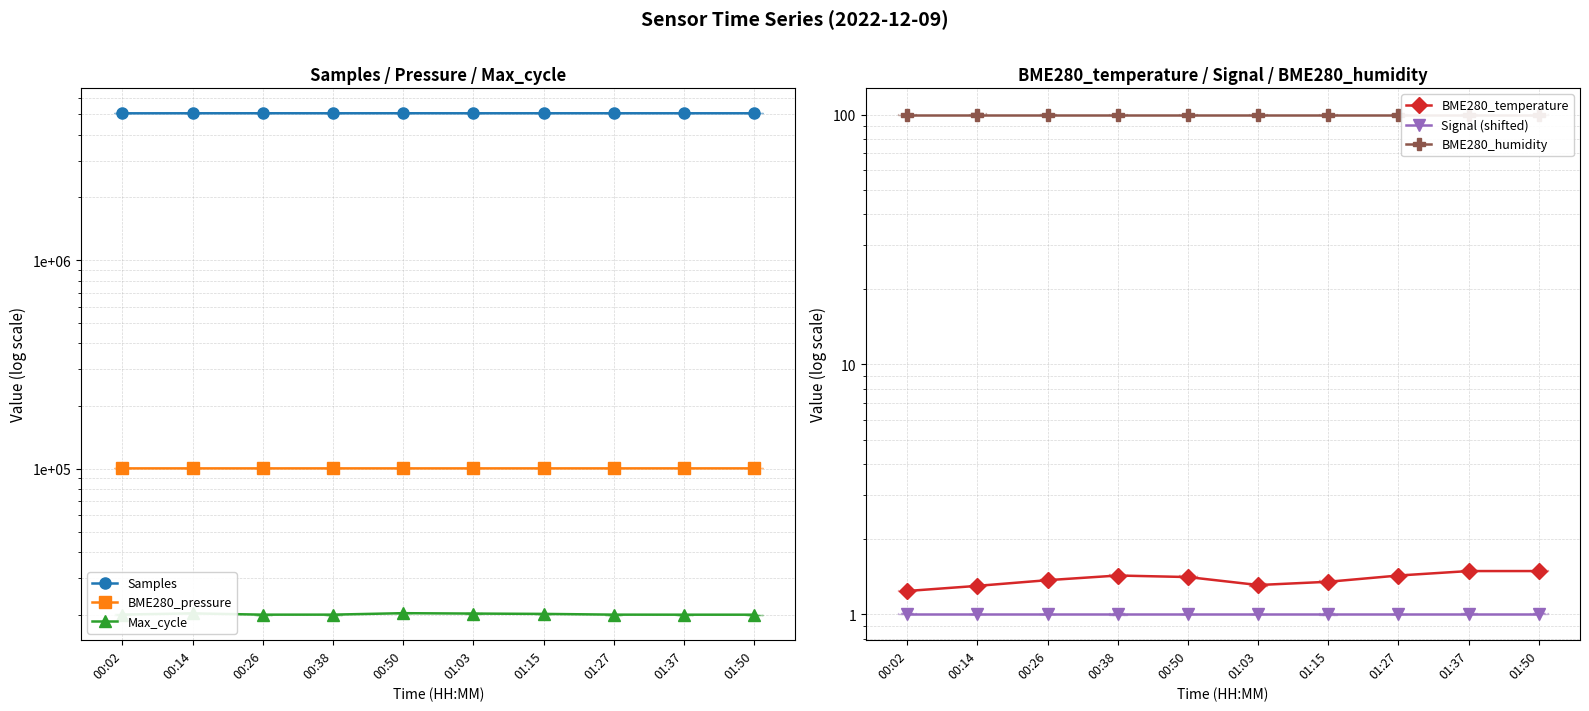

How many categories are shown in the chart?

10